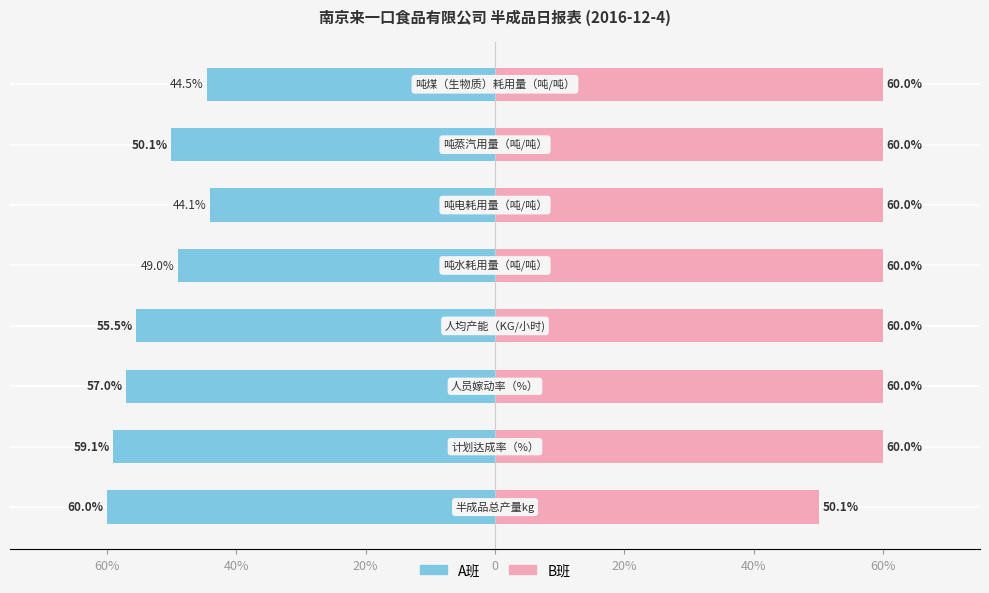

Is the value of A班 at 60% greater than the value of B班 at 20%?

No